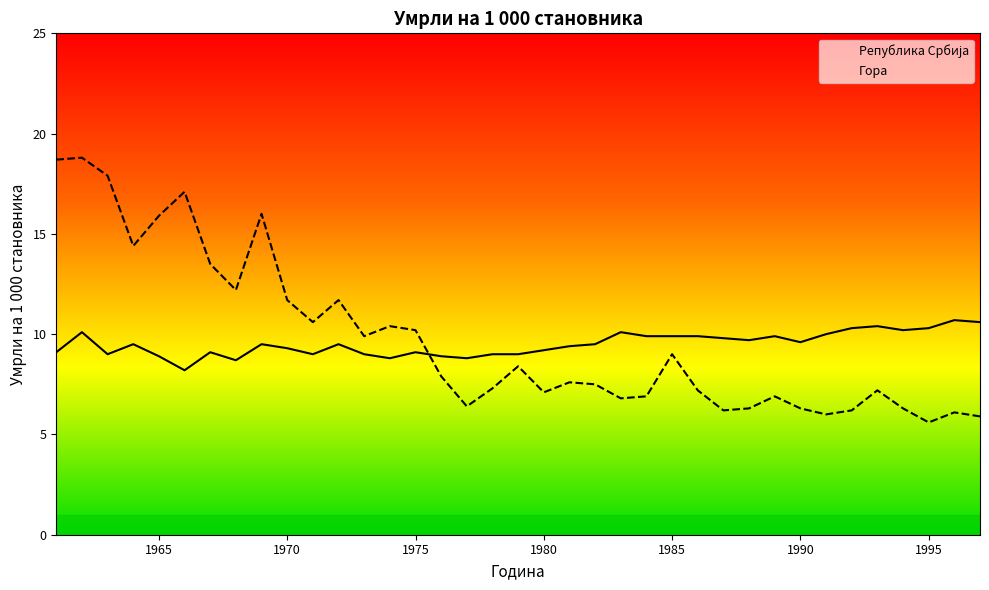

What are all the series names shown in the legend?

Гора, Република Србија